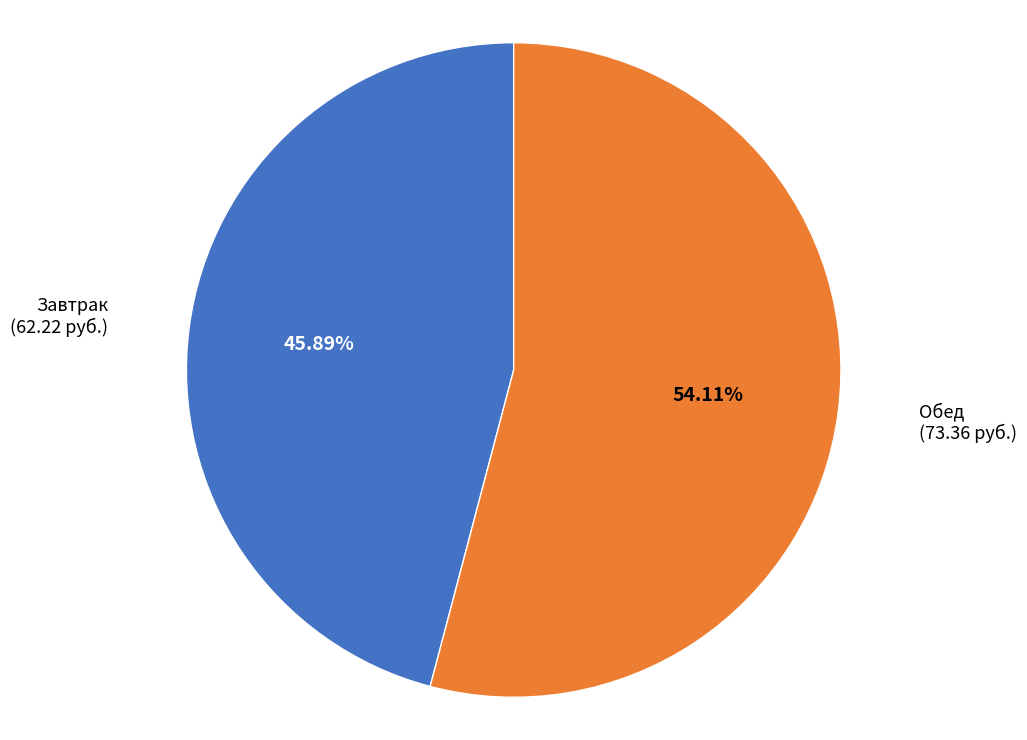

To the nearest percent, what is the difference between the largest and smallest slice percentages?

8%